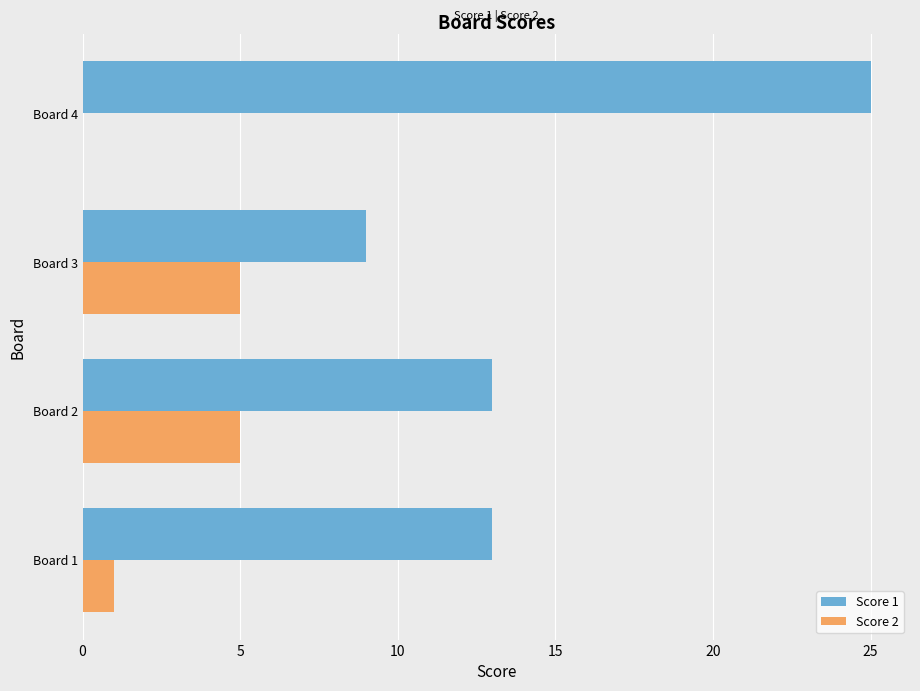

Is it true that Score 1 equals 13 at Board 2?

True